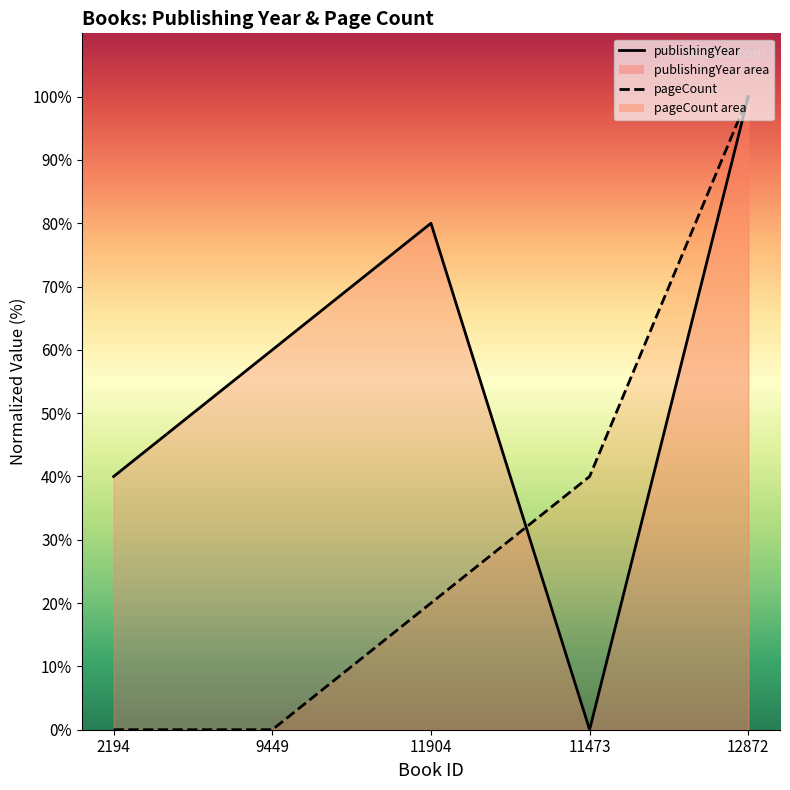

Where is publishingYear nearest to the value 49?

2194